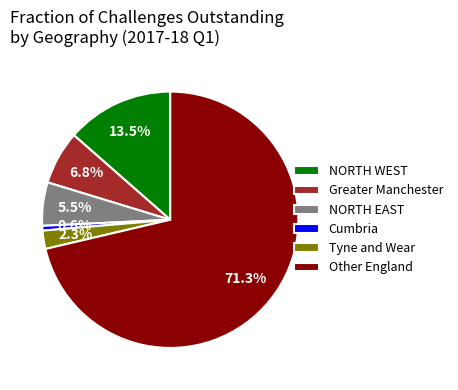

Does any single category account for the majority?

Yes